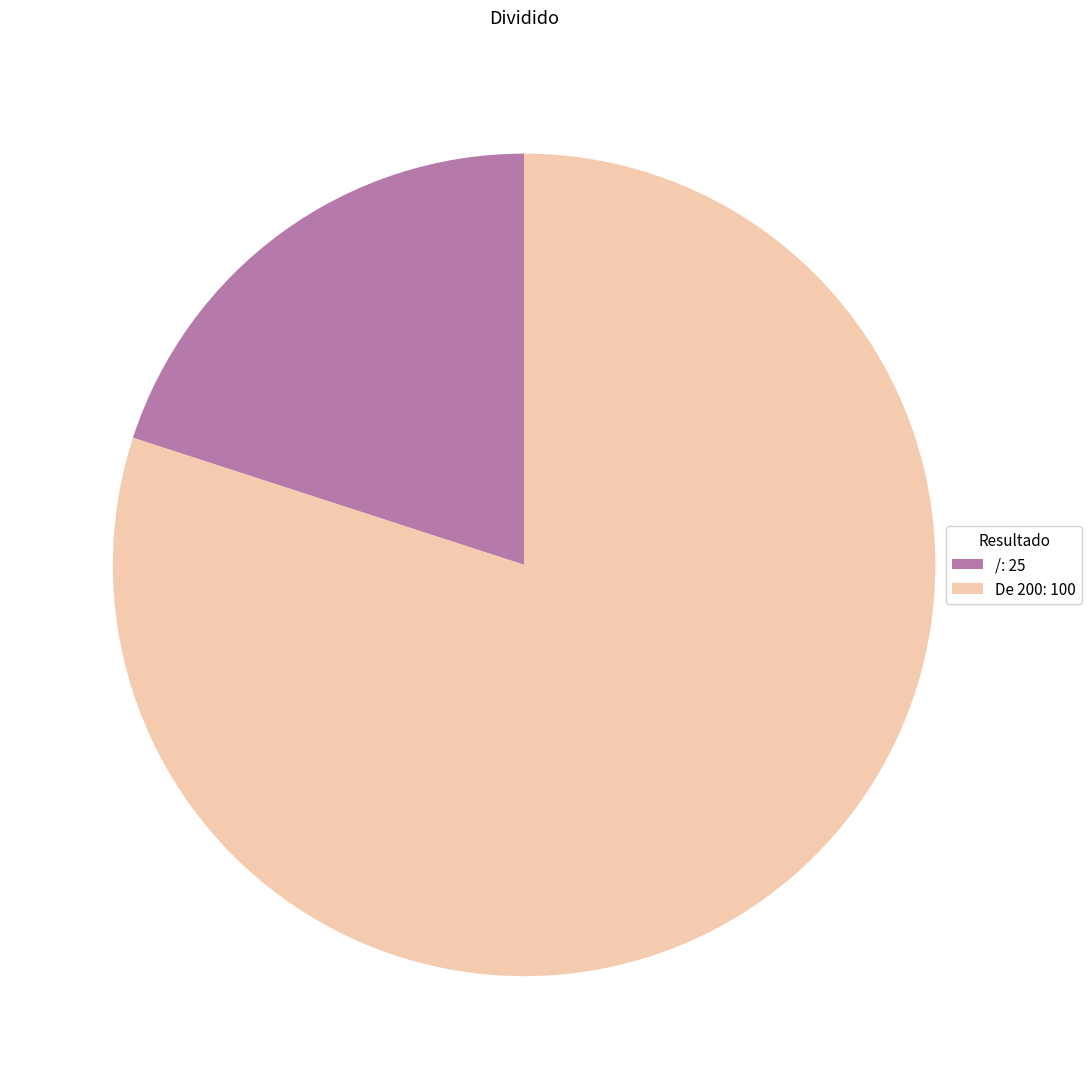

What is the largest slice in the pie chart?

De 200